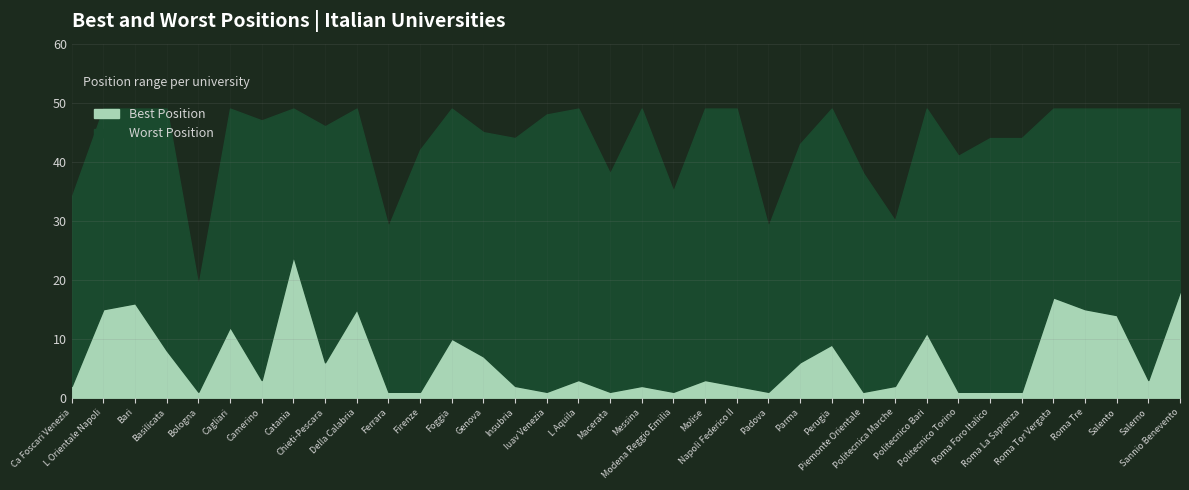

Which category has the lowest value in the Best Position series?

Bologna